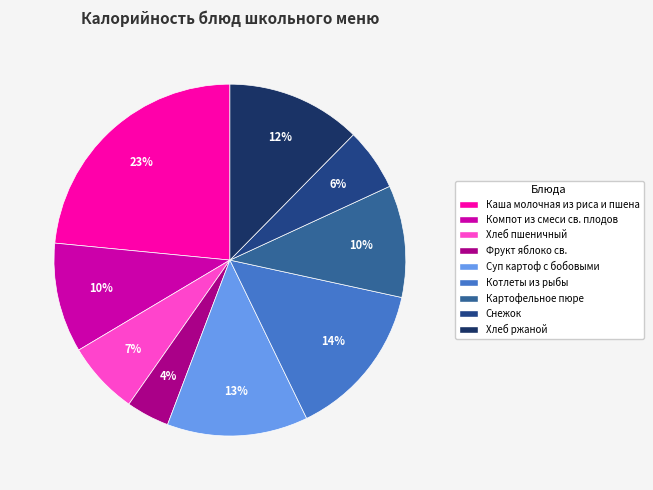

How many slices are in this pie chart?

9